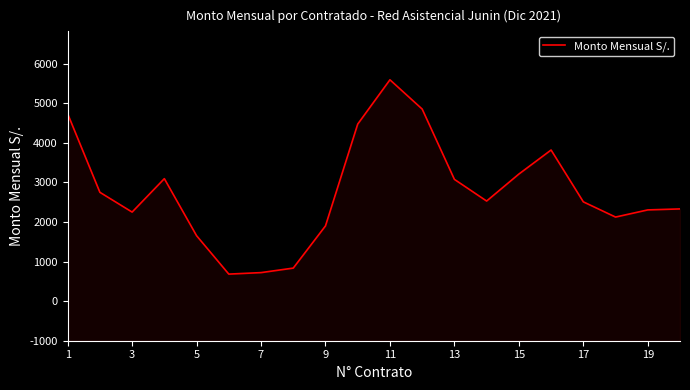

How many points are higher than both their immediate neighbors (excluding endpoints)?

3